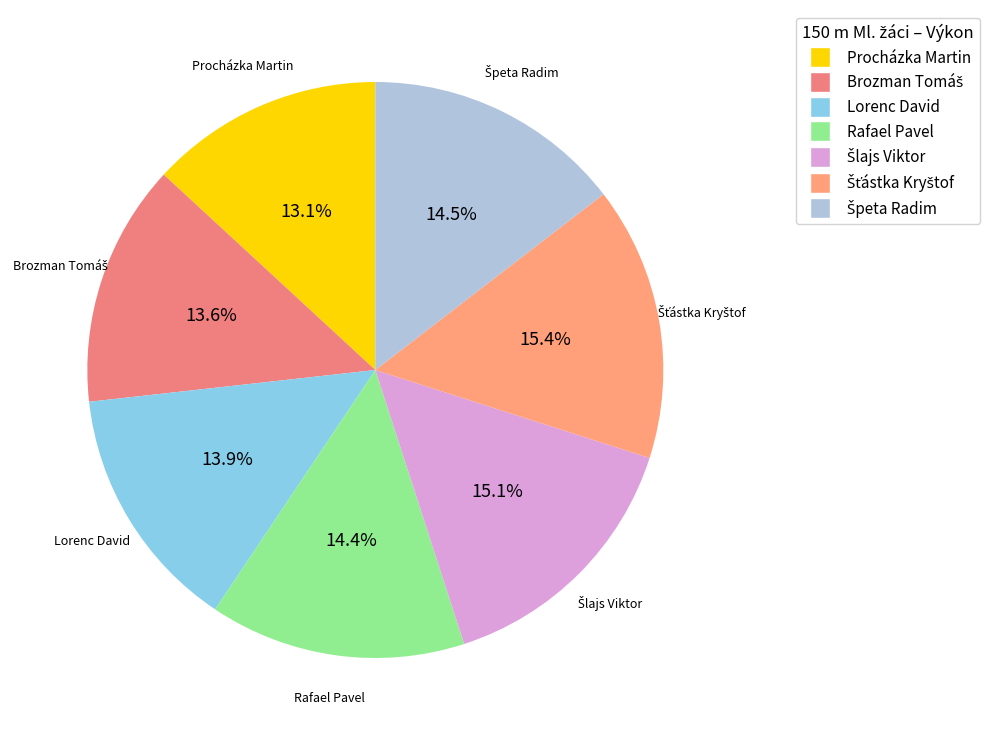

How many slices are in this pie chart?

7